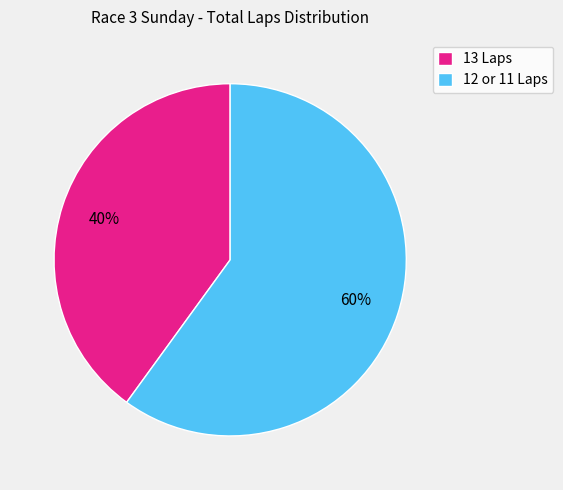

Is the sum of 12 or 11 Laps and 13 Laps greater than half?

Yes